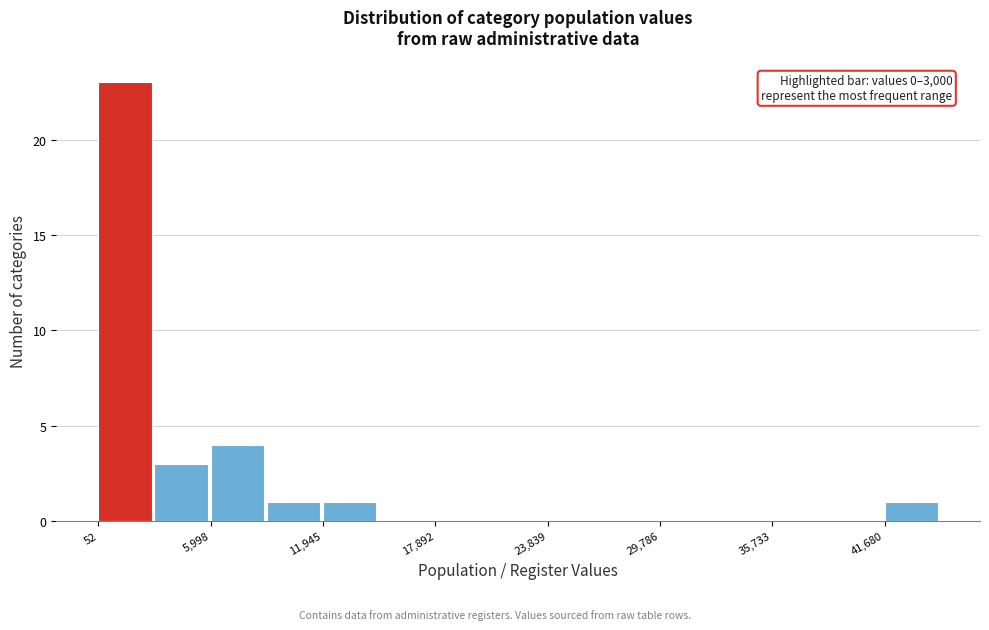

Around what value on the x-axis is the tallest bar? Give the approximate position of its centre, as read against the axis.

1000